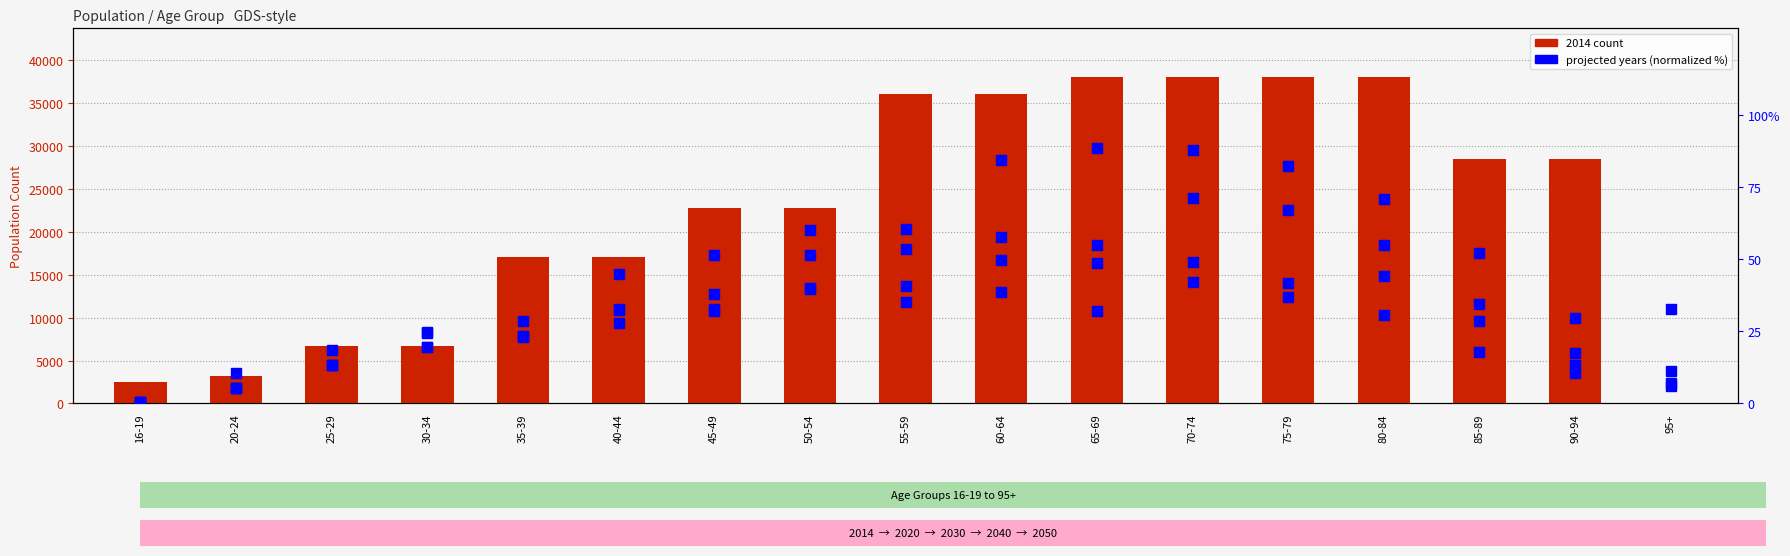

Reading left to right, list all the values displayed in this chart.

2014: 16-19=2532.0	20-24=3168.0	25-29=6650.0	30-34=6650.0	35-39=17100.0	40-44=17100.0	45-49=22800.0	50-54=22800.0	55-59=36100.0	60-64=36100.0	65-69=38000.0	70-74=38000.0	75-79=38000.0	80-84=38000.0	85-89=28500.0	90-94=28500.0	95+=0.0
2020: 16-19=0.4	20-24=10.6	25-29=18.6	30-34=24.4	35-39=22.9	40-44=44.7	45-49=51.4	50-54=60.0	55-59=60.5	60-64=84.3	65-69=88.4	70-74=87.9	75-79=82.1	80-84=71.0	85-89=52.3	90-94=29.8	95+=32.8
2030: 16-19=0.4	20-24=5.5	25-29=13.4	30-34=24.8	35-39=28.7	40-44=32.5	45-49=32.1	50-54=51.5	55-59=53.6	60-64=57.8	65-69=54.8	70-74=71.3	75-79=67.2	80-84=54.9	85-89=34.6	90-94=17.3	95+=11.2
2040: 16-19=0.4	20-24=5.5	25-29=13.3	30-34=19.7	35-39=23.5	40-44=32.9	45-49=37.8	50-54=39.6	55-59=35.1	60-64=49.8	65-69=48.6	70-74=49.0	75-79=41.7	80-84=44.2	85-89=28.4	90-94=13.4	95+=7.2
2050: 16-19=0.4	20-24=5.5	25-29=13.3	30-34=19.7	35-39=23.5	40-44=27.8	45-49=32.7	50-54=40.0	55-59=40.6	60-64=38.7	65-69=31.9	70-74=42.1	75-79=37.0	80-84=30.5	85-89=17.7	90-94=10.7	95+=5.9